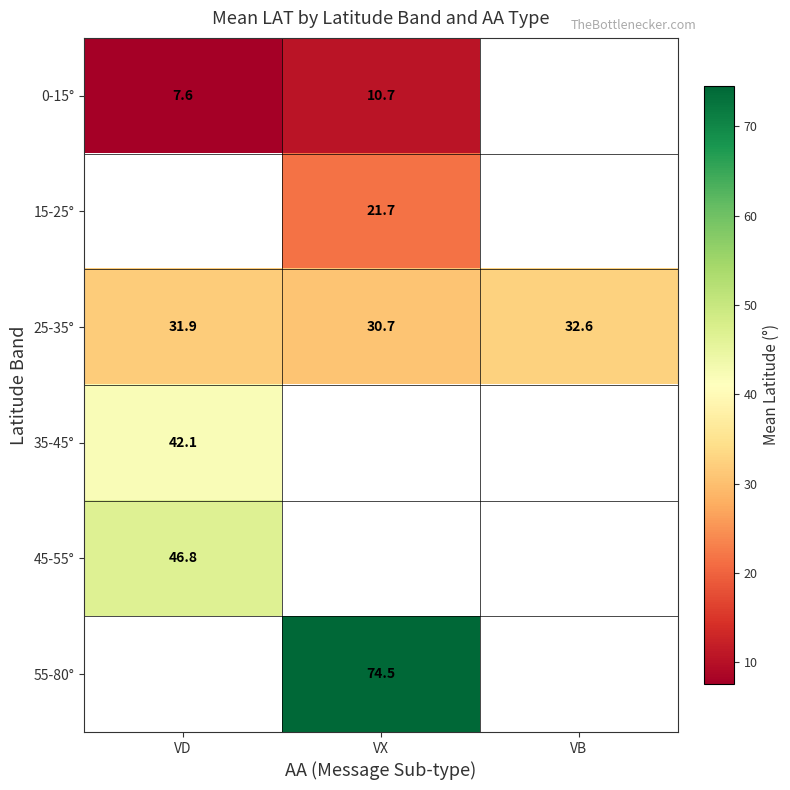

What is the spread (max minus min) of values at VD?

39.2